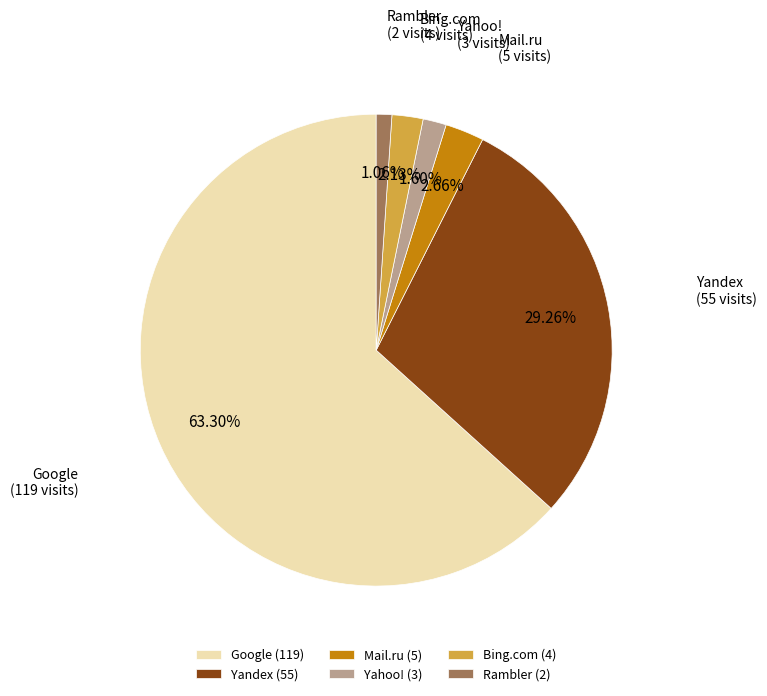

Is it true that Yandex is 24% of the pie?

False